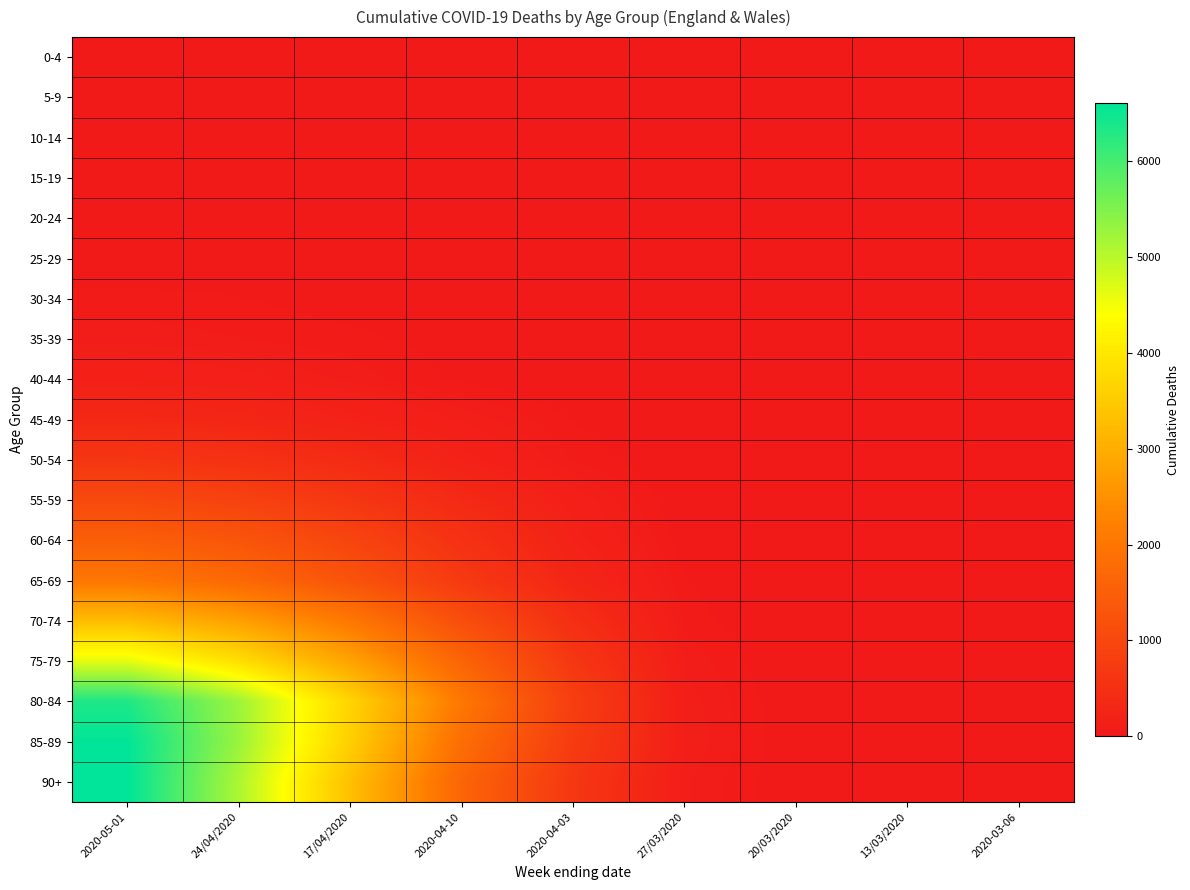

List the series in order of their peak value, highest first.

90+, 85-89, 80-84, 75-79, 70-74, 65-69, 60-64, 55-59, 50-54, 45-49, 40-44, 35-39, 30-34, 25-29, 20-24, 15-19, 0-4, 5-9, 10-14